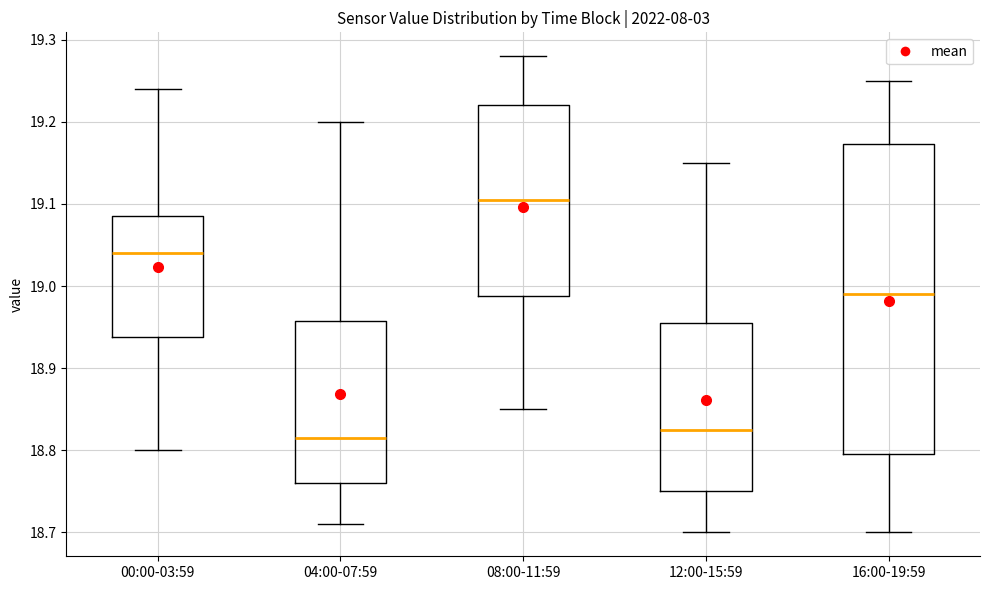

Reading left to right, read every box against the y-axis: the position of its median line, the range the box covers, and the ends of its whiskers. The values are not printed on the chart, so give them approximately, as read against the axis.

00:00-03:59: median 19.04, box 18.94 to 19.09, whiskers 18.80 to 19.24
04:00-07:59: median 18.82, box 18.76 to 18.96, whiskers 18.71 to 19.20
08:00-11:59: median 19.11, box 18.99 to 19.22, whiskers 18.85 to 19.28
12:00-15:59: median 18.83, box 18.75 to 18.96, whiskers 18.70 to 19.15
16:00-19:59: median 18.99, box 18.80 to 19.17, whiskers 18.70 to 19.25